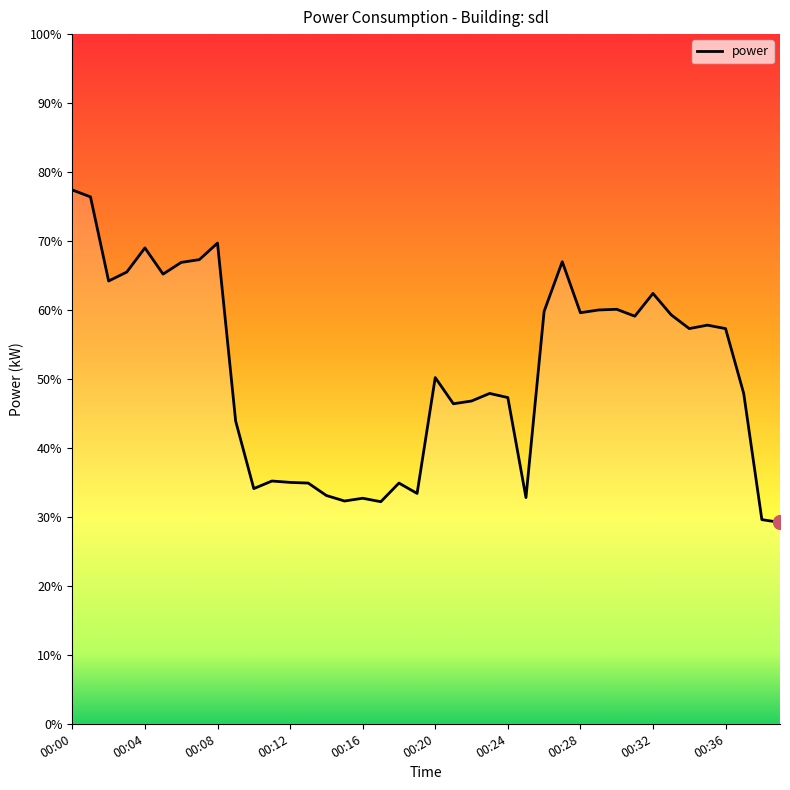

True or false: there are more than 0 points higher than both neighbors.

True